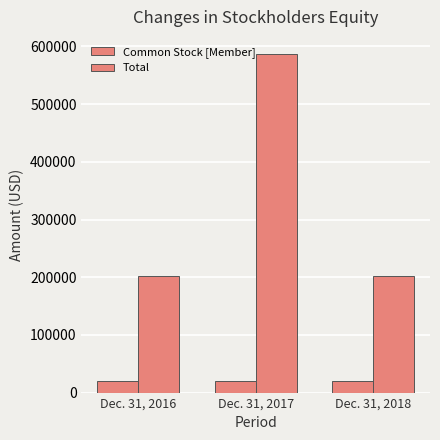

Between Dec. 31, 2016 and Dec. 31, 2018, which series saw the biggest shift?

Total